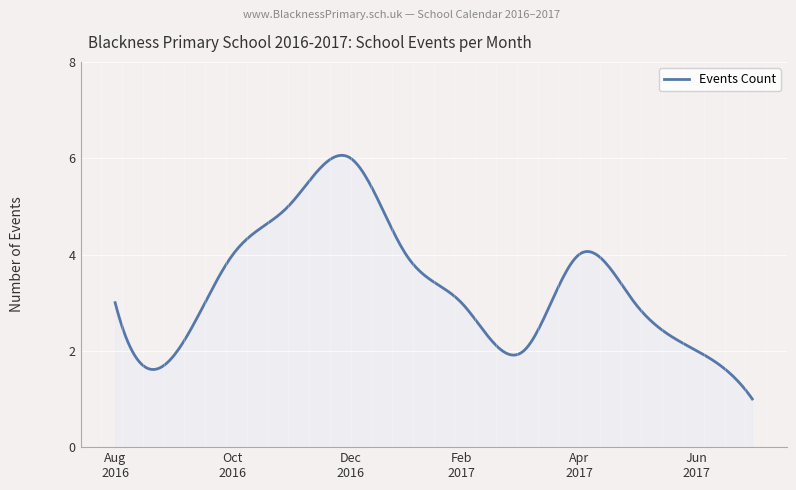

What is the sum of all values?

996.1